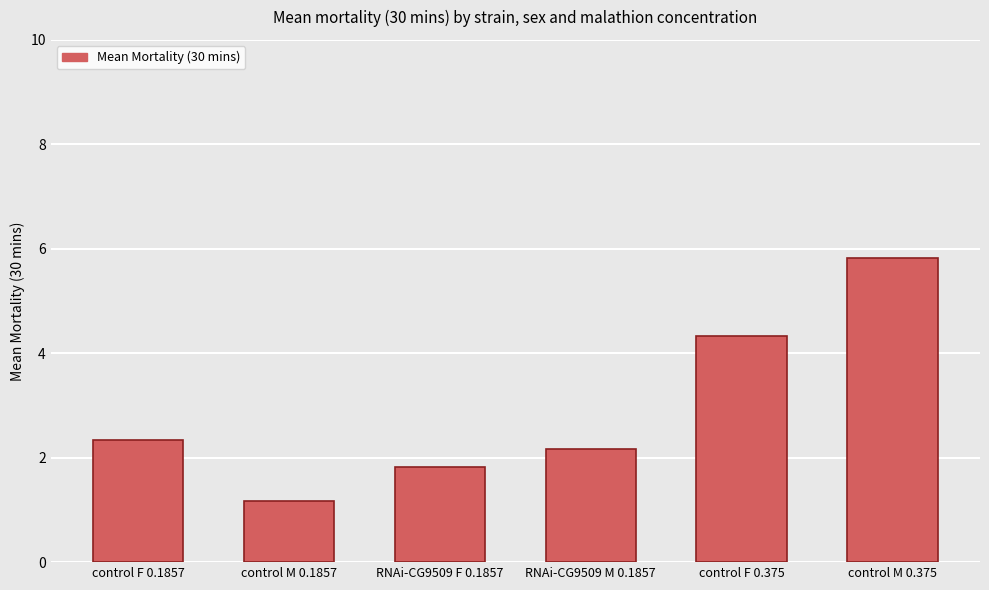

Which label corresponds to the largest value in the chart?

control M 0.375